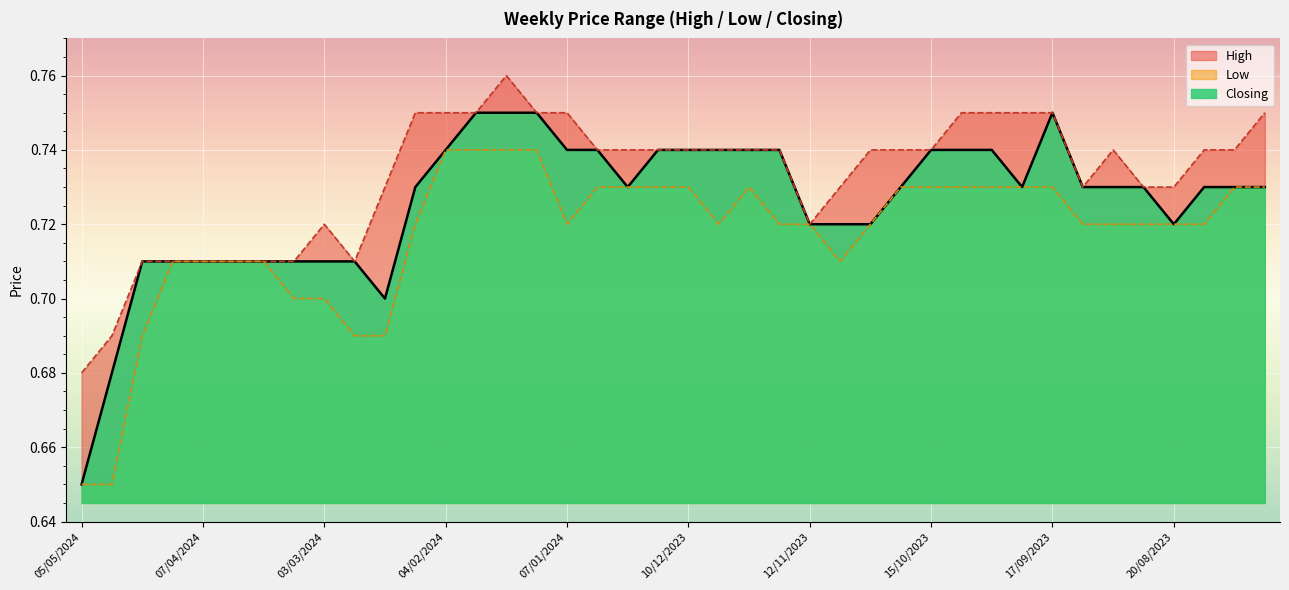

True or false: Closing has more than 2 points higher than both neighbors.

False